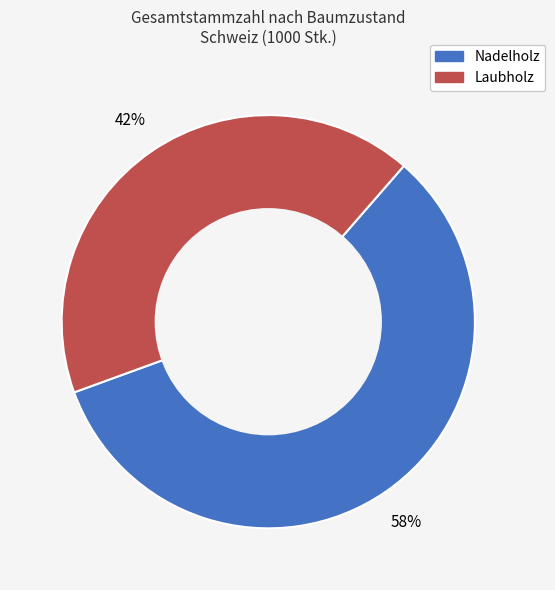

Which has a higher value, Laubholz or Nadelholz?

Nadelholz